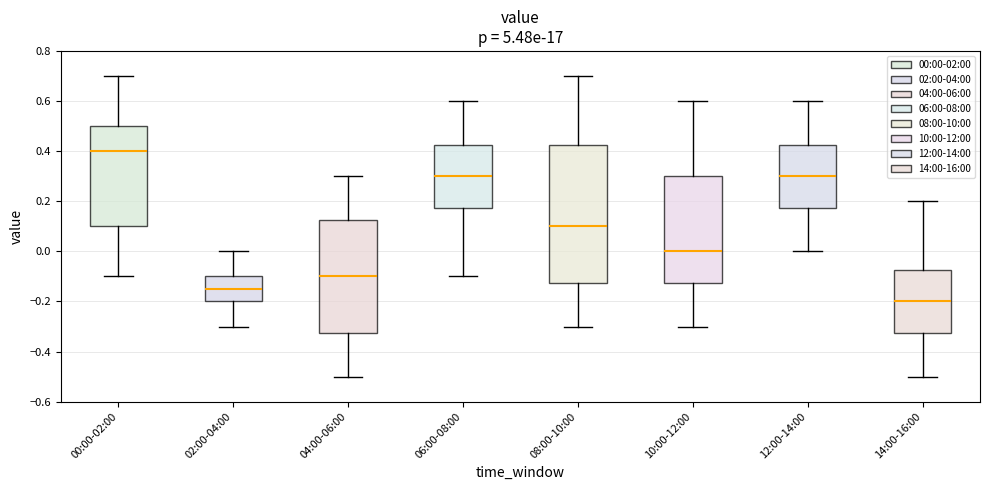

Reading left to right, transcribe this box plot: for each box, give where its median line is, the range the box spans, and where its two whiskers end, as read against the y-axis. The values are not printed on the chart, so give them approximately, as read against the axis.

00:00-02:00: median 0.40, box 0.10 to 0.50, whiskers -0.10 to 0.70
02:00-04:00: median -0.14, box -0.20 to -0.10, whiskers -0.30 to 0.00
04:00-06:00: median -0.10, box -0.32 to 0.12, whiskers -0.50 to 0.30
06:00-08:00: median 0.30, box 0.18 to 0.42, whiskers -0.10 to 0.60
08:00-10:00: median 0.10, box -0.12 to 0.42, whiskers -0.30 to 0.70
10:00-12:00: median 0.00, box -0.12 to 0.30, whiskers -0.30 to 0.60
12:00-14:00: median 0.30, box 0.18 to 0.42, whiskers 0.00 to 0.60
14:00-16:00: median -0.20, box -0.32 to -0.08, whiskers -0.50 to 0.20